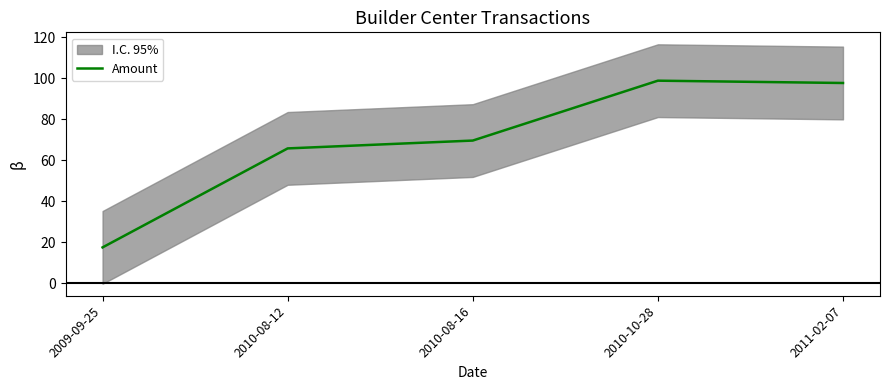

What is the sum of all values?

349.2